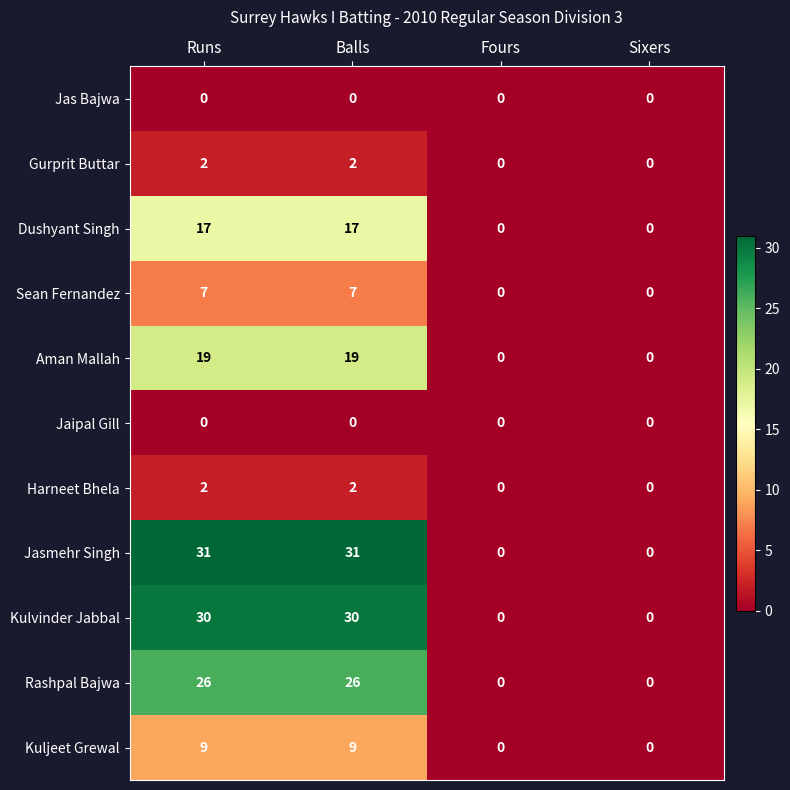

What is the total value across all series at Balls?

143